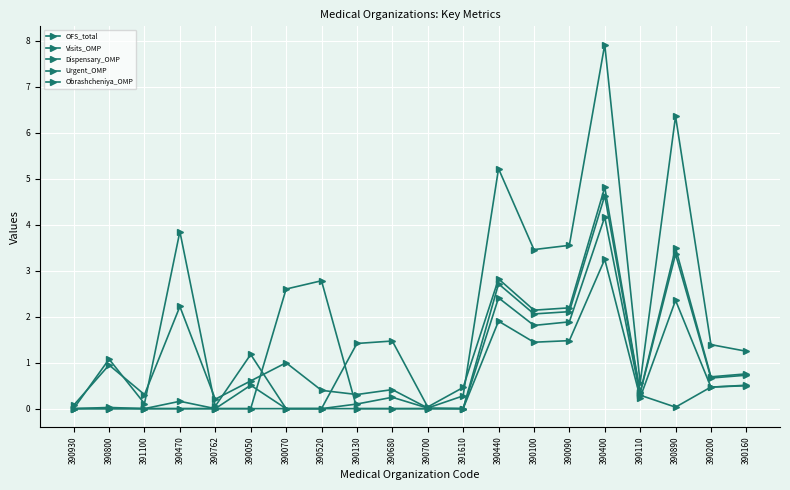

What is the sum of the Visits_OMP values at 390100 and 390890?

5.6